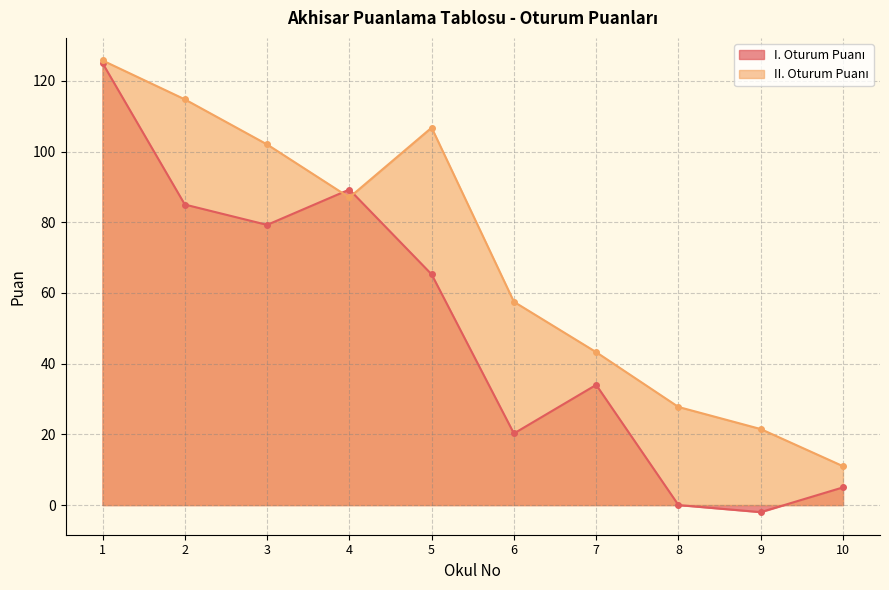

Which category has the highest value in the II. Oturum Puanı series?

1